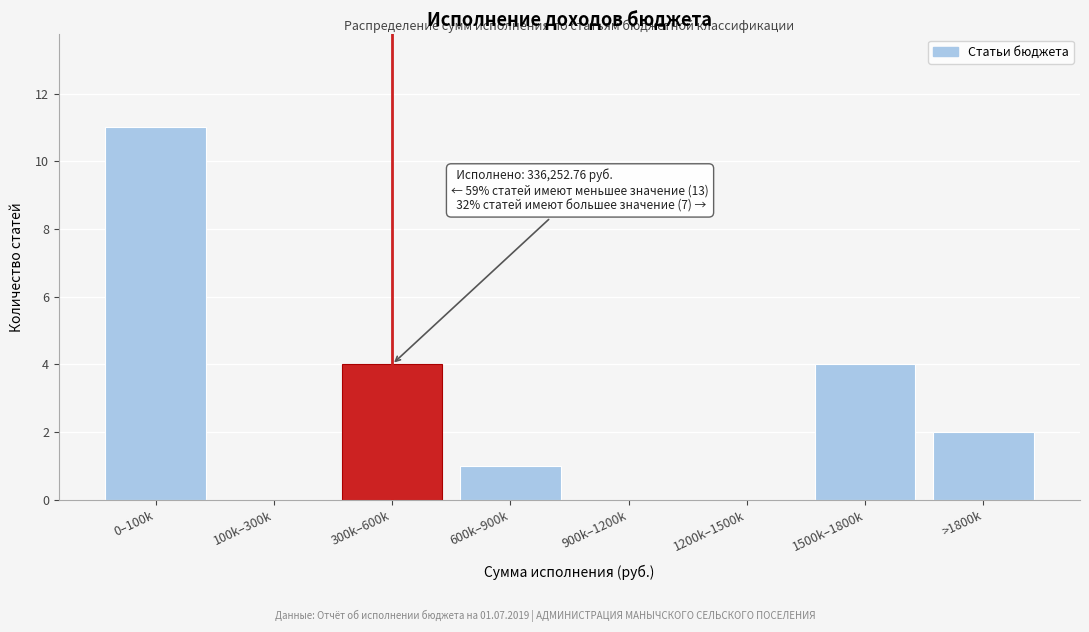

Reading right to left, transcribe all the data shown in this chart.

>1800k=2	1500k–1800k=4	1200k–1500k=0	900k–1200k=0	600k–900k=1	300k–600k=4	100k–300k=0	0–100k=11